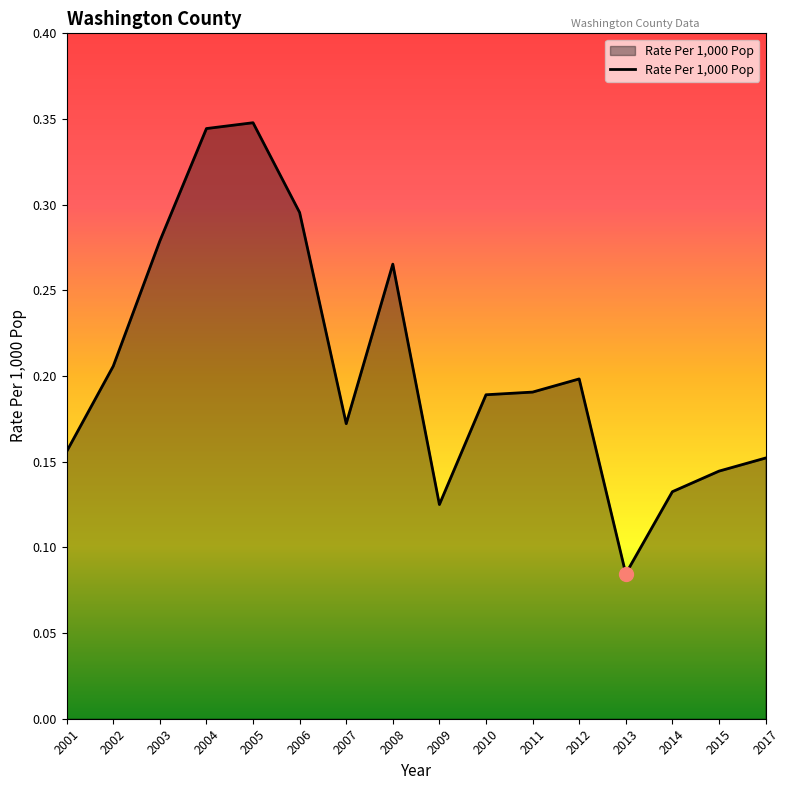

Between 2002 and 2012, which is larger?

2002